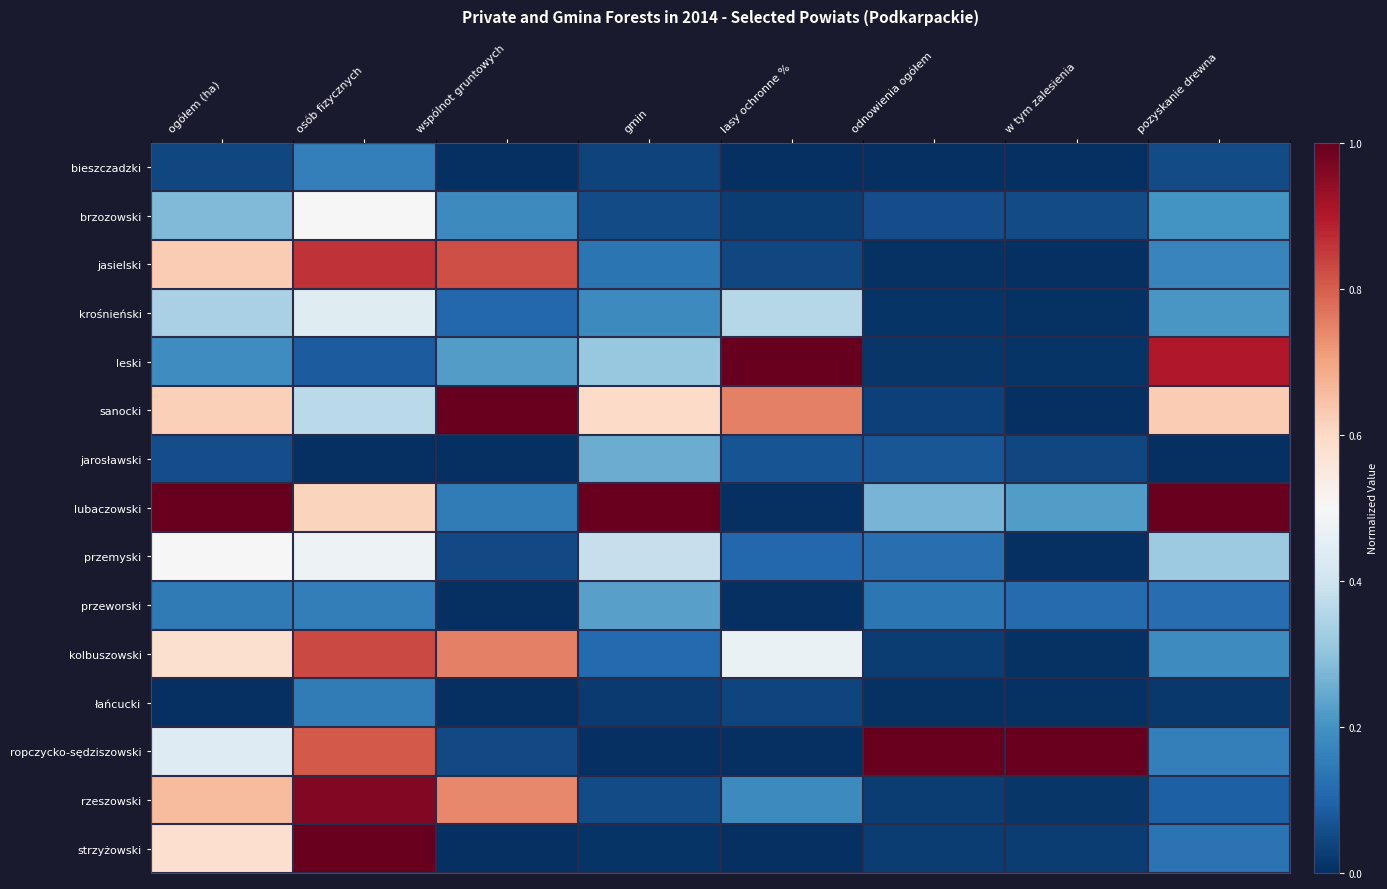

What is the difference between the highest and lowest values at gmin?

1.0